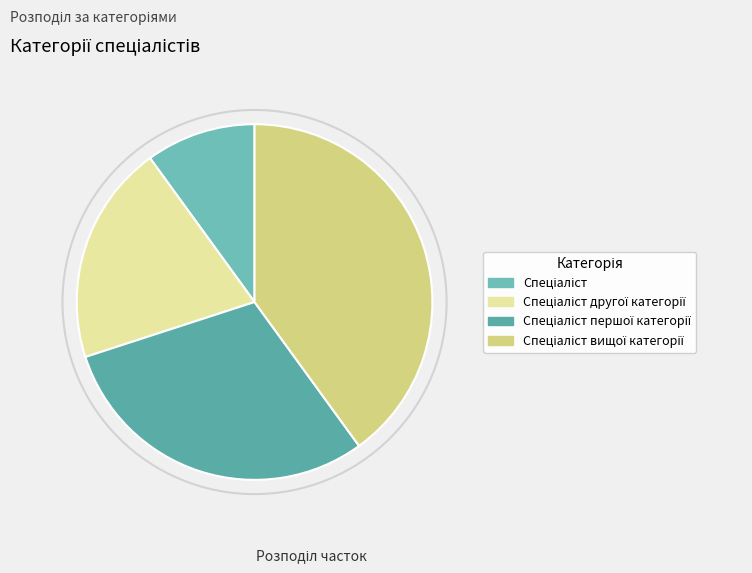

Which has a higher value, Спеціаліст другої категорії or Спеціаліст вищої категорії?

Спеціаліст вищої категорії